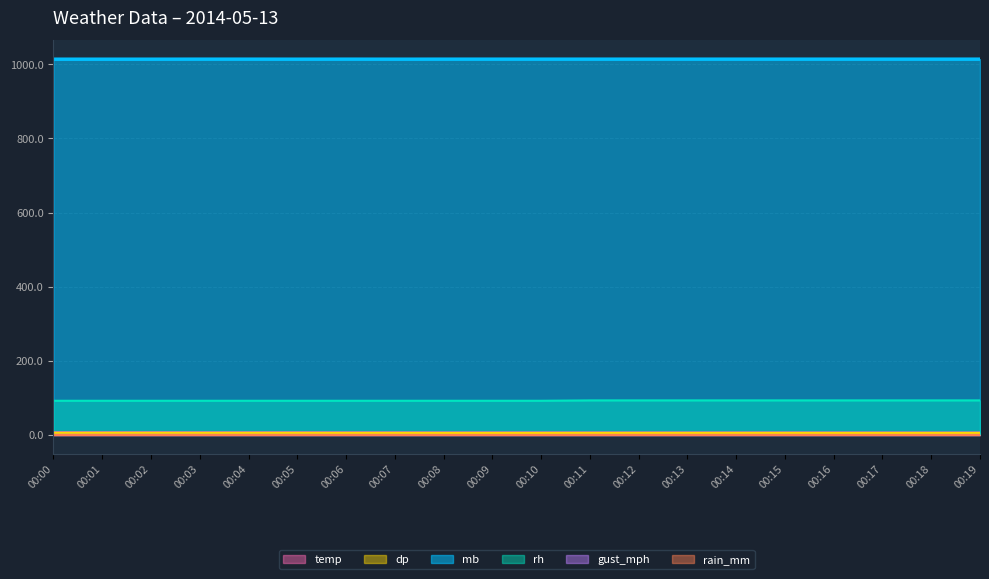

The value of mb at 00:15 is 580.7. True or false?

False